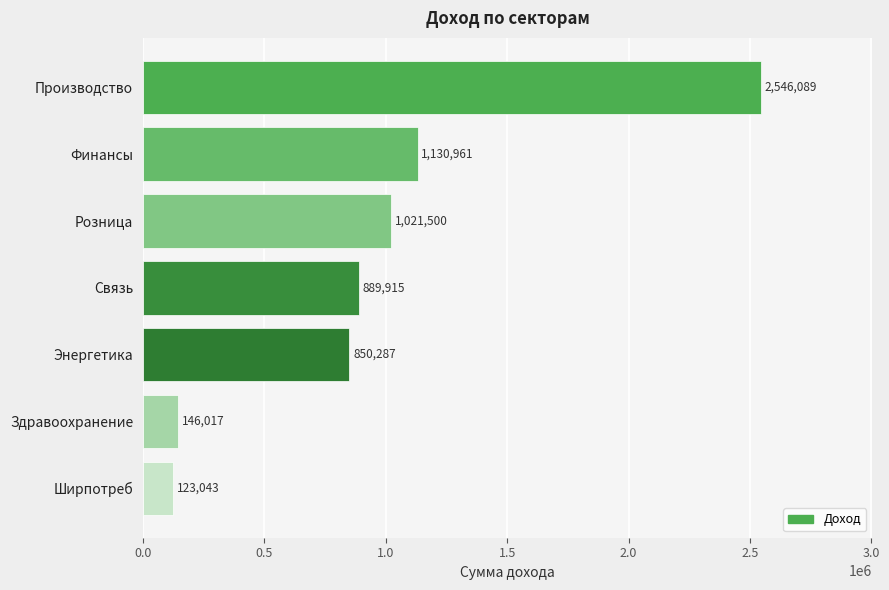

What is the approximate value at Энергетика?

850287